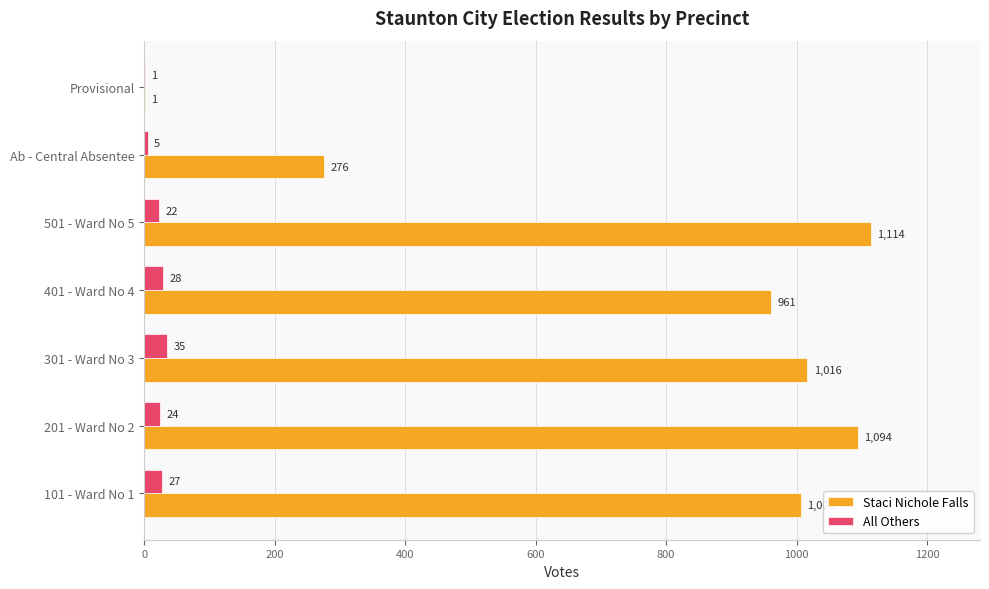

What is the sum of the All Others values at 401 - Ward No 4 and Ab - Central Absentee?

33